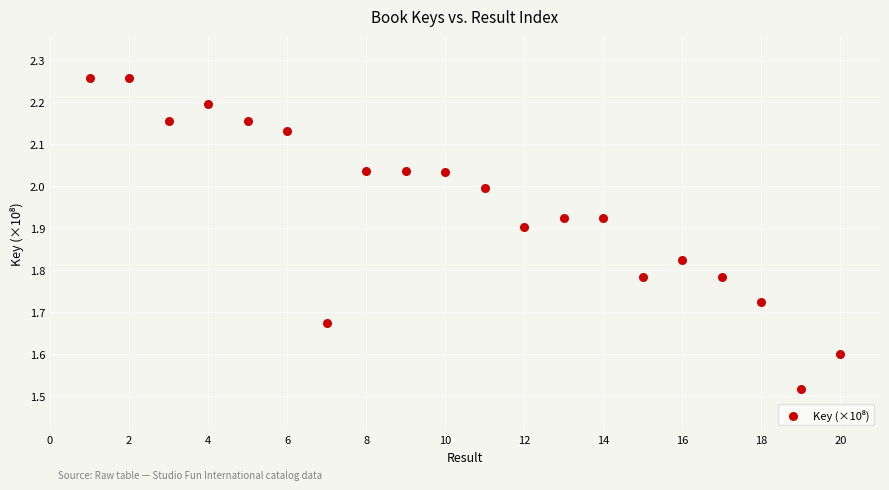

What is the range of X values (max minus min)?

19.0